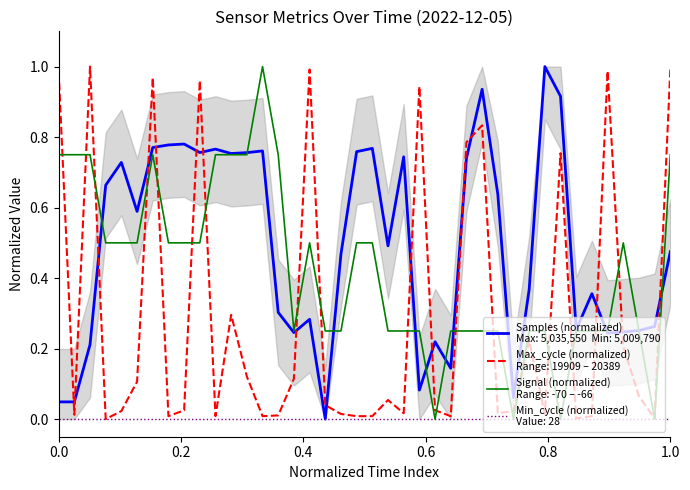

The Signal series shows 0.2 at 01:29. True or false?

False